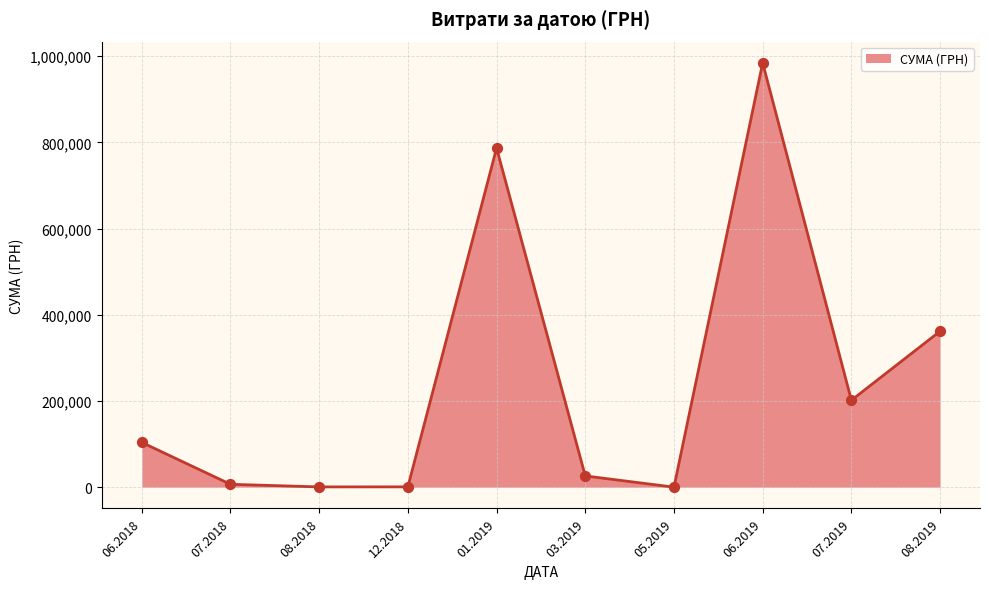

The value at 08.2019 is 361959.0. True or false?

True